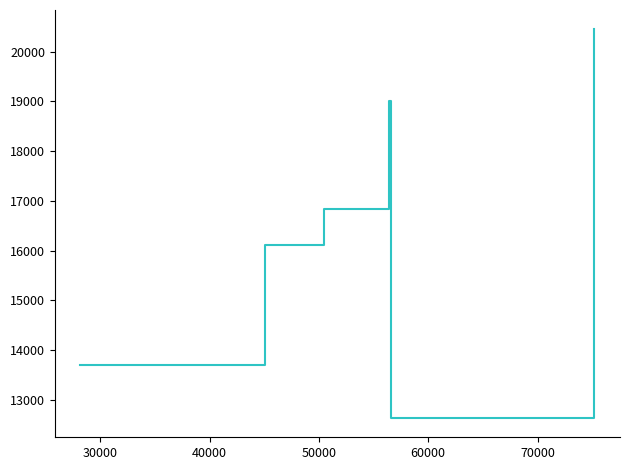

True or false: the data has more than 2 interior local peaks.

False